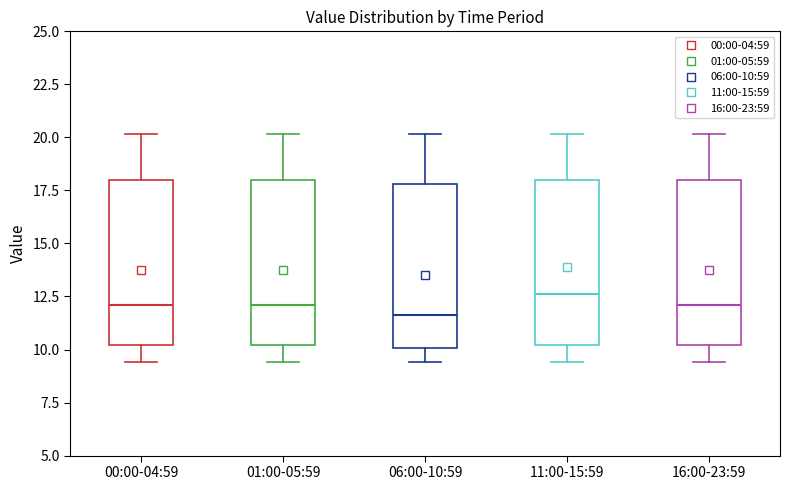

Where is the upper edge of the box for 06:00-10:59 on the y-axis? The values are not printed on the chart, so give them approximately, as read against the axis.

18.0